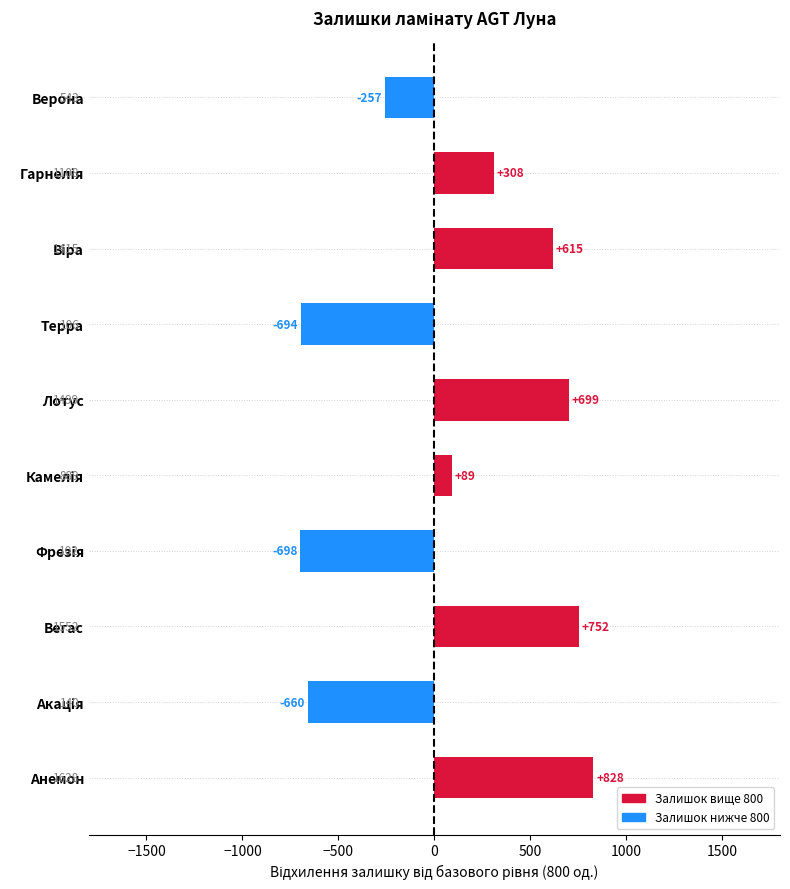

What is the minimum value shown in the chart?

-698